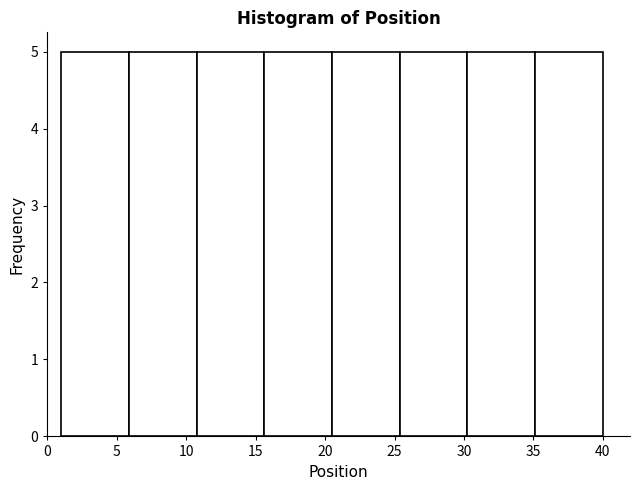

What is the height of the bar covering 11.0 to 15.5 on the x-axis? Neither the bar edges nor the heights are printed on the chart, so give them approximately, as read against the axes.

5